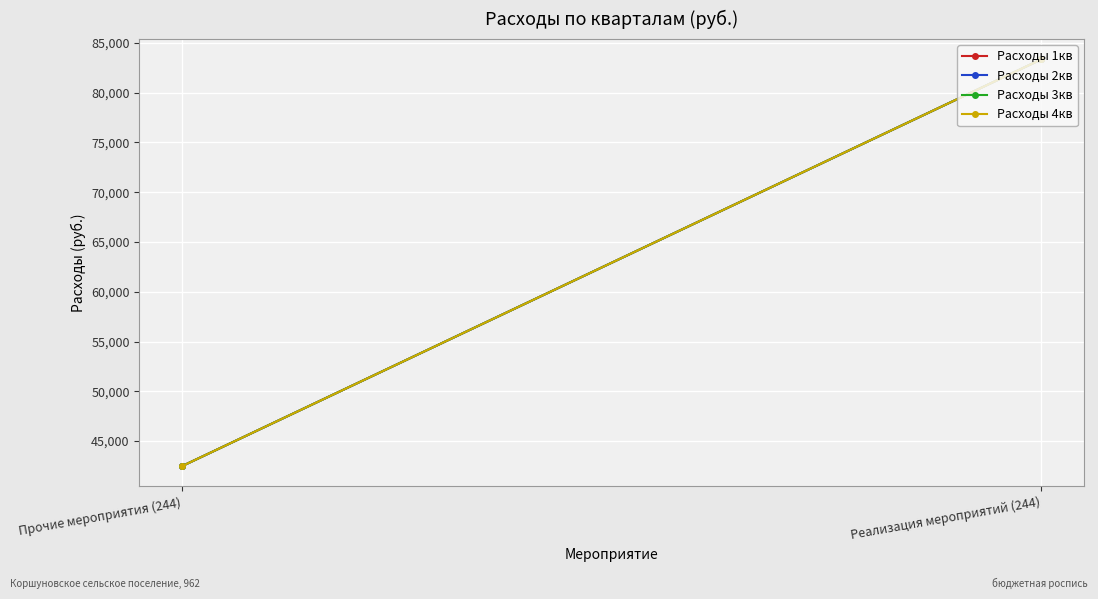

What is the total value across all series at Прочие мероприятия (244)?

170000.0